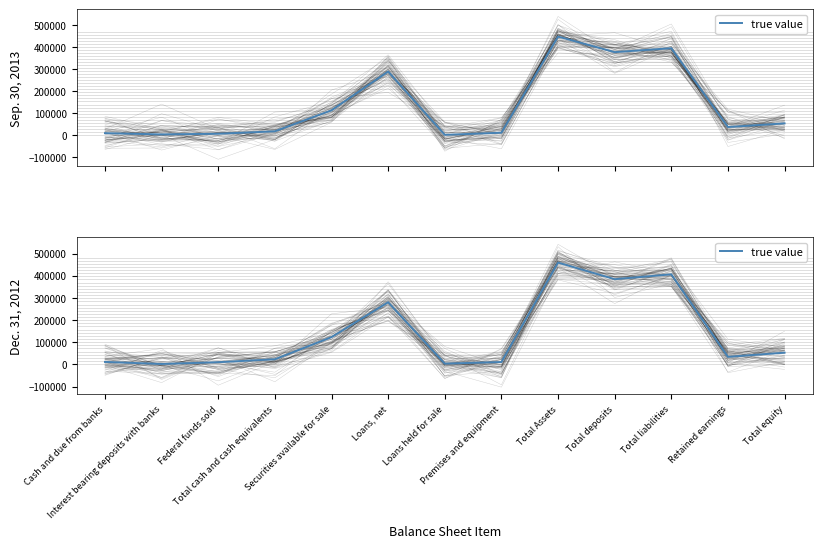

The value at Interest bearing deposits with banks is 1291. True or false?

False